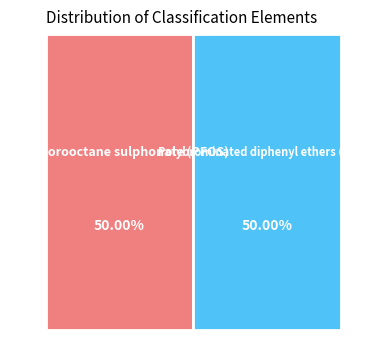

Approximately how many times larger is the value at Polybrominated diphenyl ethers (PBDE) compared to Perfluorooctane sulphonate (PFOS)?

1.0